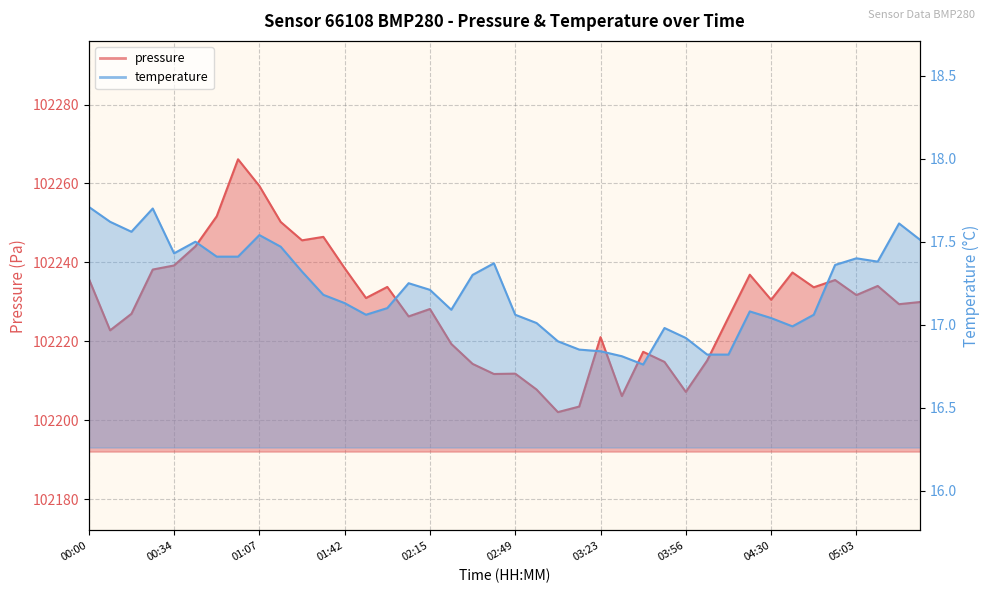

How many interior local valleys does the temperature series have?

7